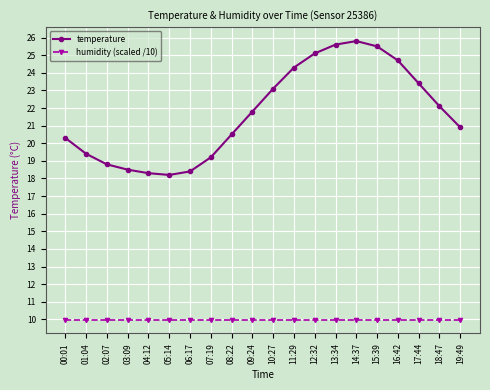

Rank the series at 00:01 from highest to lowest value.

temperature, humidity (scaled /10)